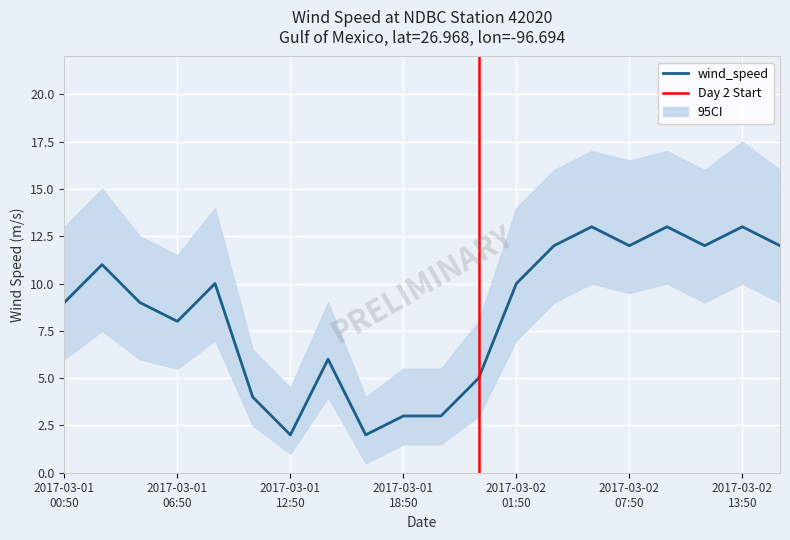

What is the average value of the wind_speed series?

8.4